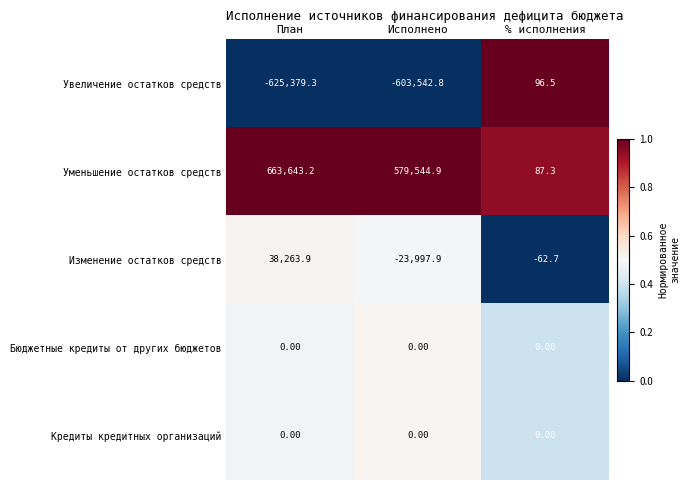

Rank the categories by Изменение остатков средств value from highest to lowest.

План, % исполнения, Исполнено